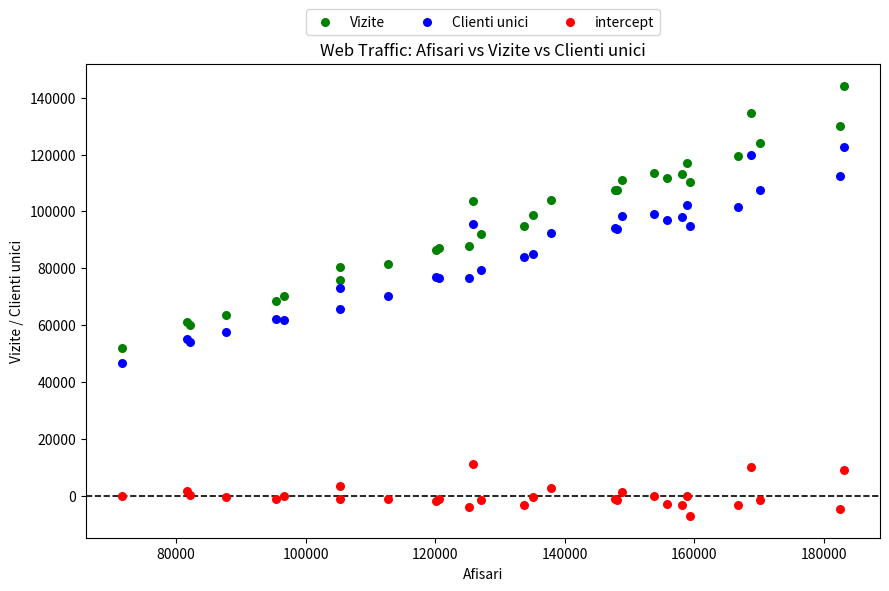

Which series contains the highest Y value?

Vizite